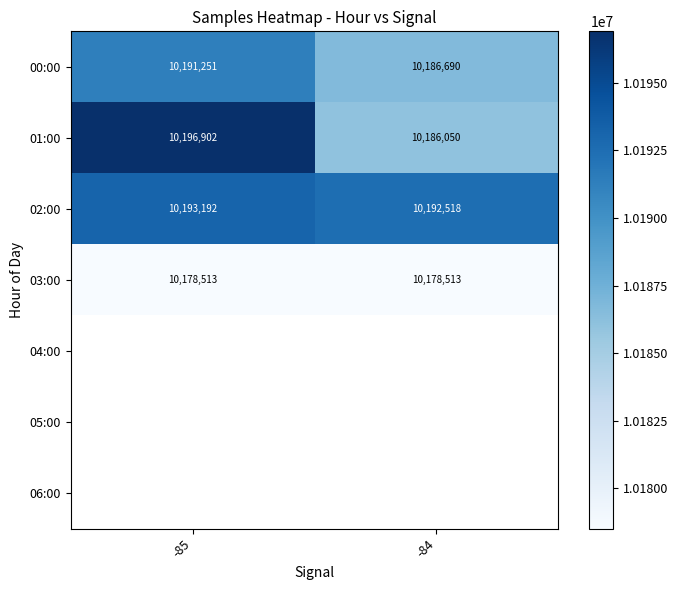

What is the maximum value for 00:00?

10191251.2